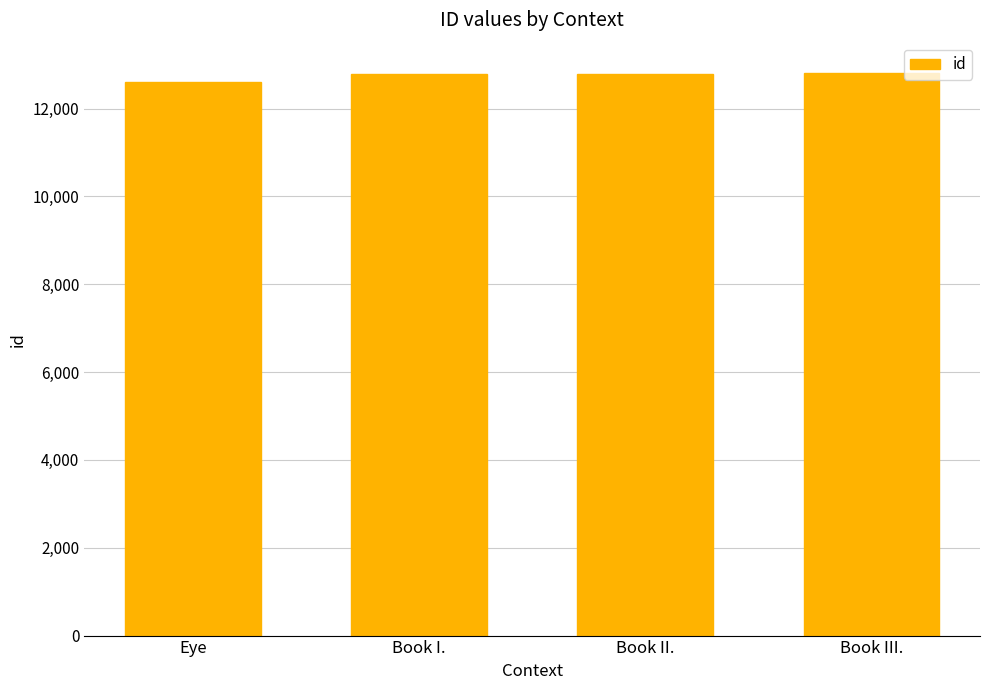

What is the average value?

12744